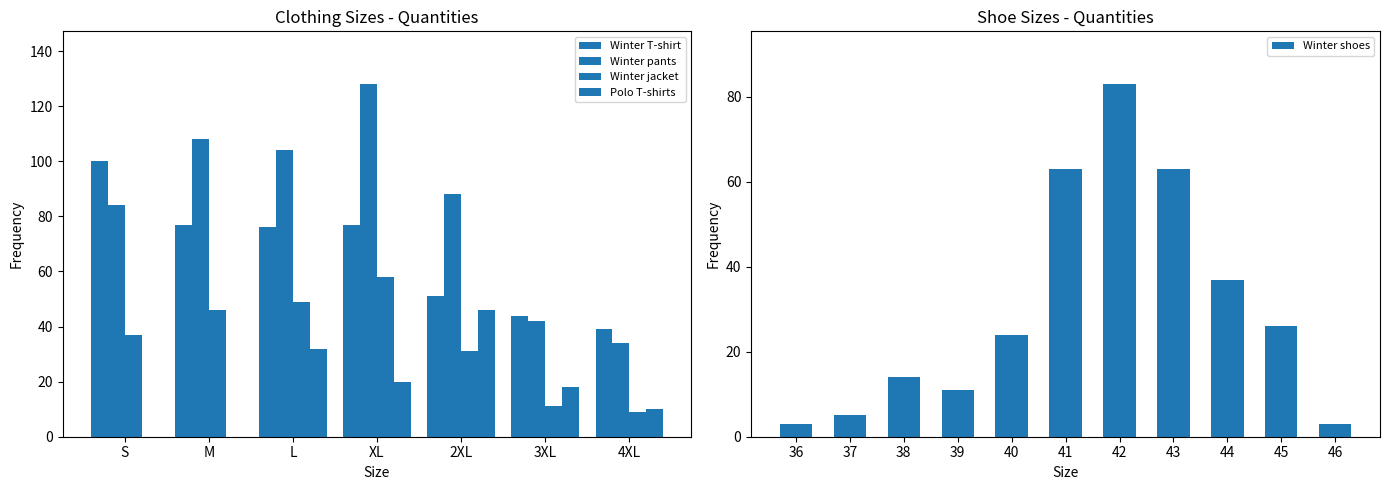

What are all the series names shown in the legend?

Winter T-shirt, Winter pants, Winter jacket, Polo T-shirts